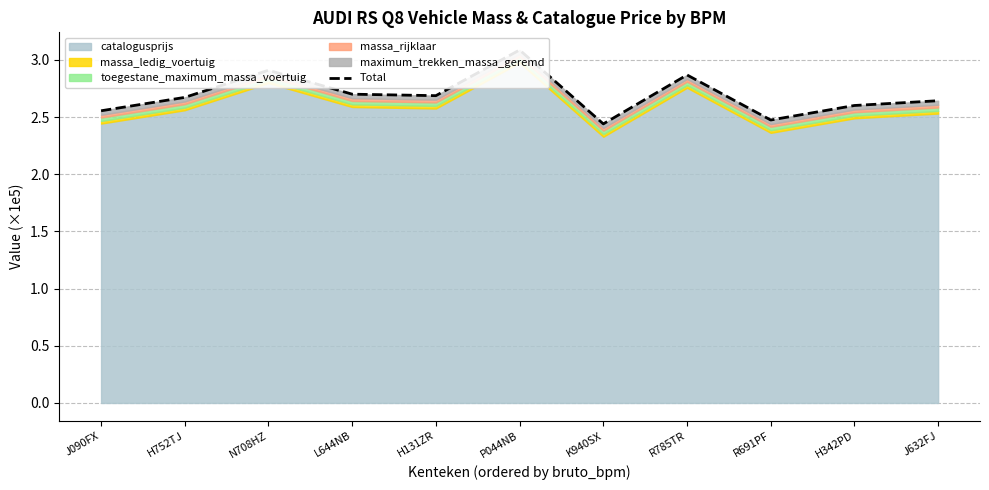

How many values are between 2 and 3?

10